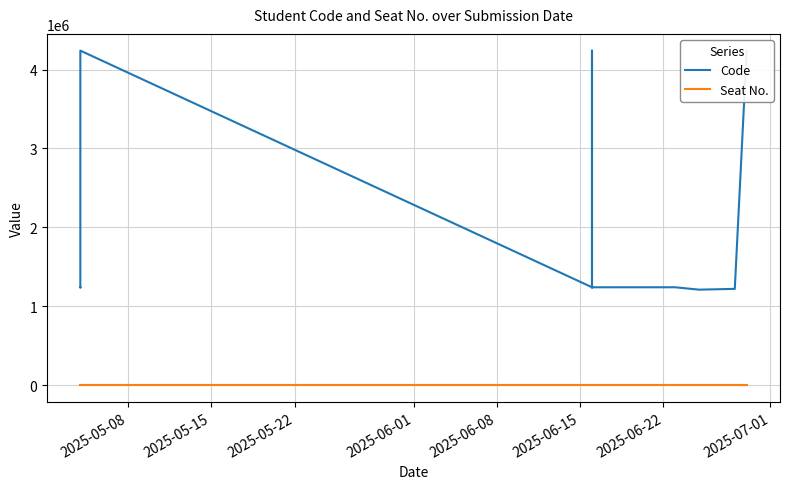

True or false: Code and Seat No. cross at least once.

False